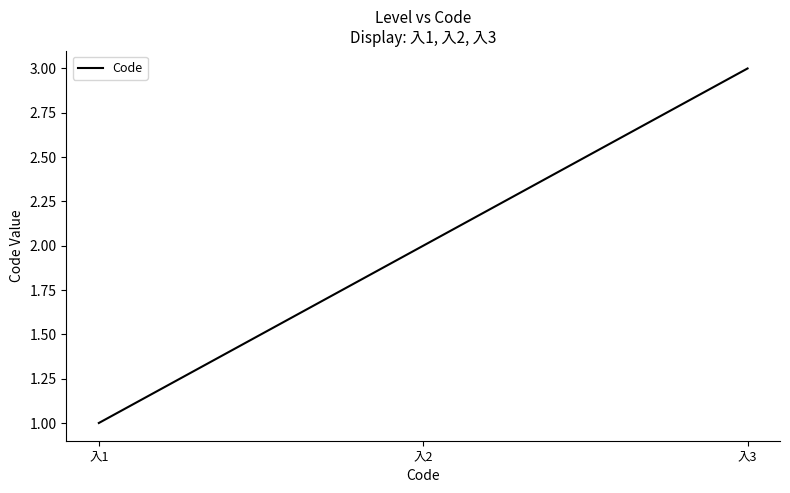

Reading left to right, extract all data points from this chart.

1	2	3